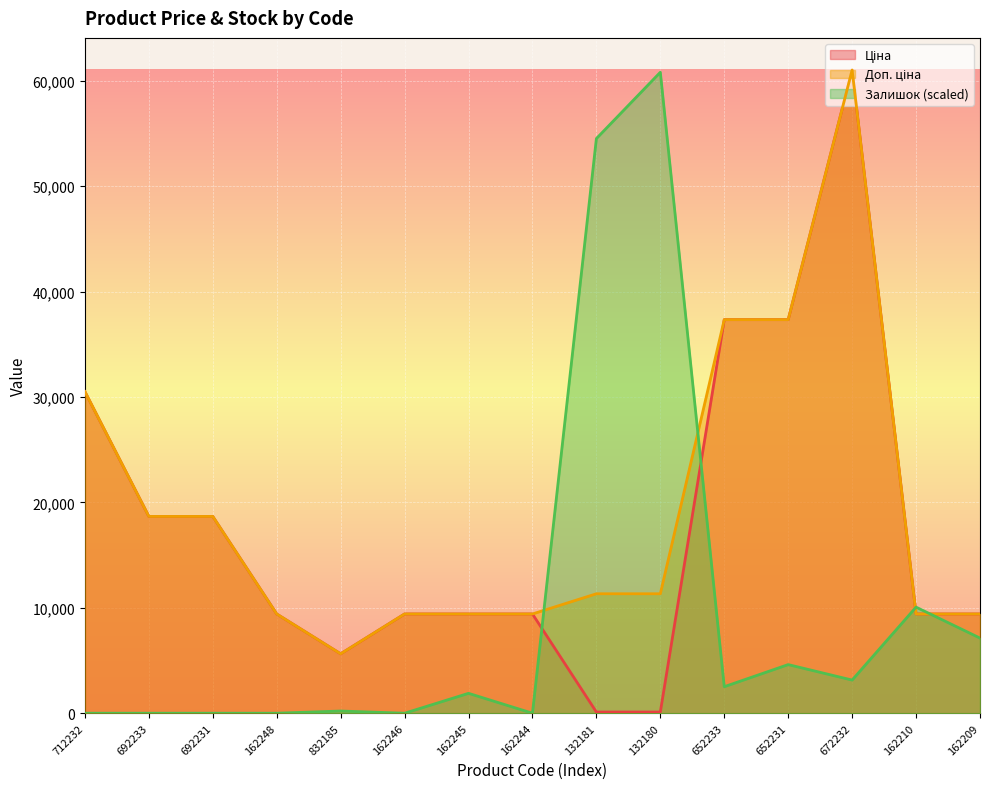

Rank the series by their maximum value, from lowest to highest.

Залишок, Ціна, Доп. ціна